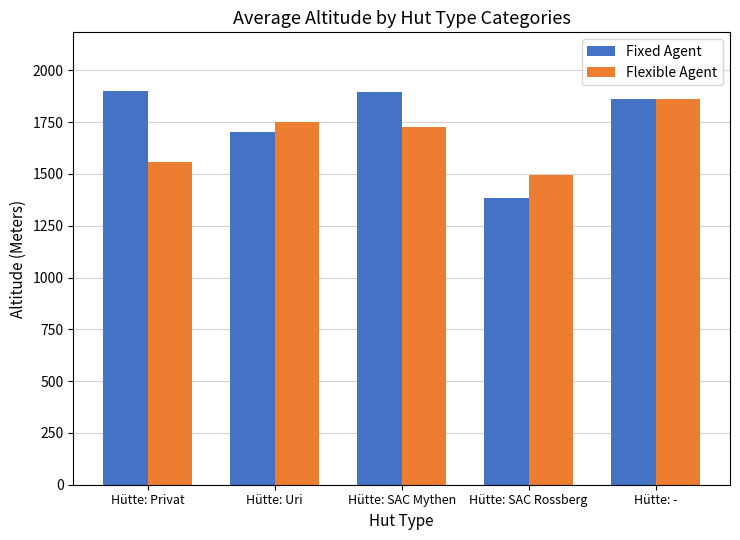

Which category has the lowest value across all series?

Hütte: SAC Rossberg